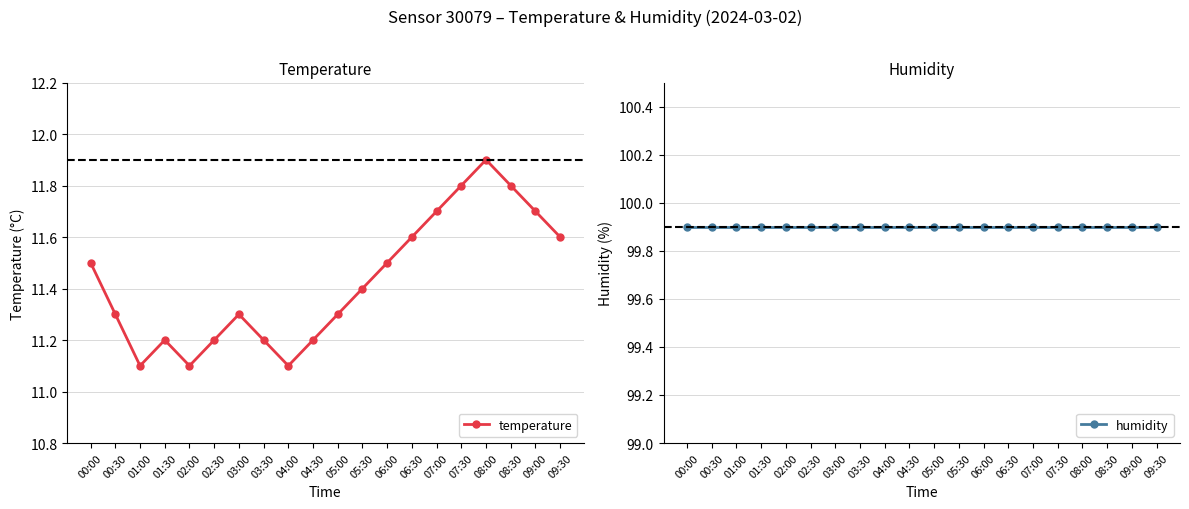

Does the chart have visible grid lines?

Yes